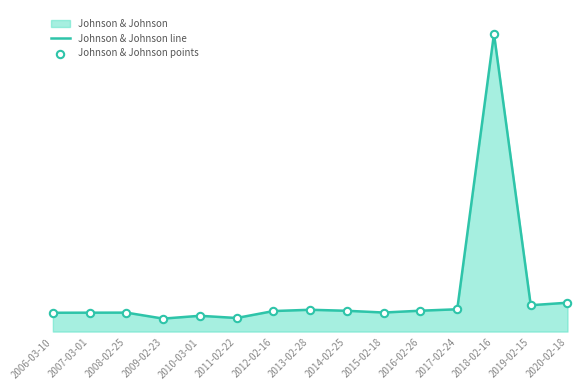

Which series contains the highest Y value?

Johnson & Johnson line